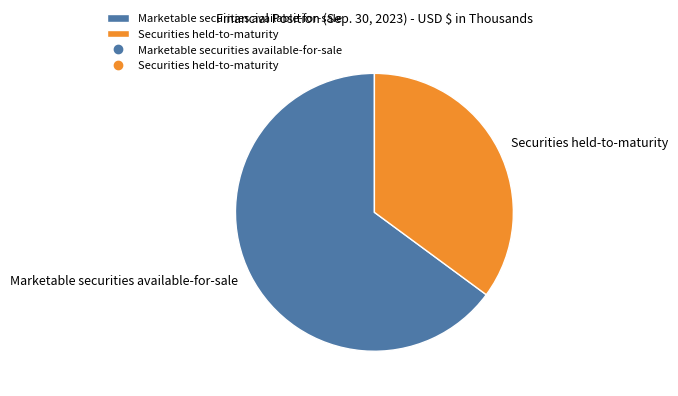

Is there a majority slice in this chart?

Yes